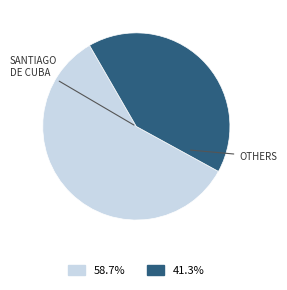

Is there a majority slice in this chart?

Yes